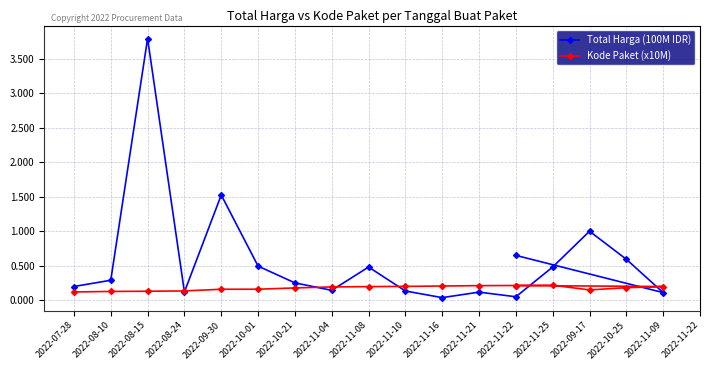

What are all the series names shown in the legend?

Total Harga (100M IDR), Kode Paket (x10M)